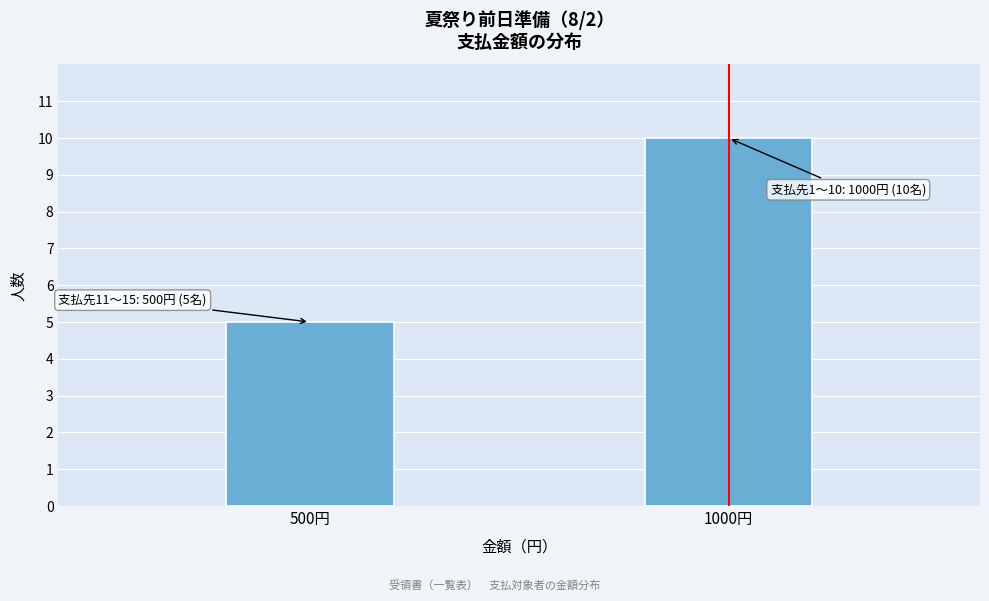

Reading left to right, what are all the values shown in this chart?

5	10